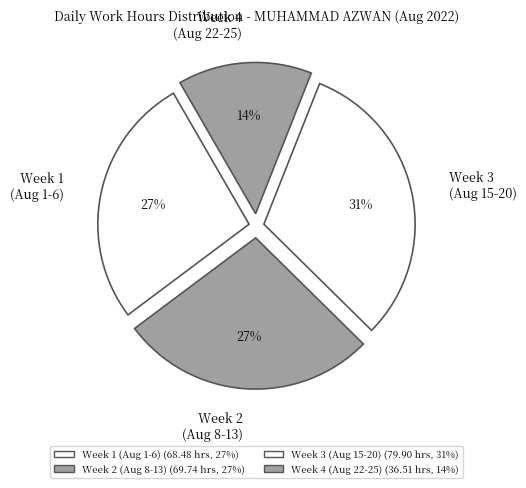

Combined, do Week 4 (Aug 22-25) and Week 3 (Aug 15-20) account for over 50%?

No